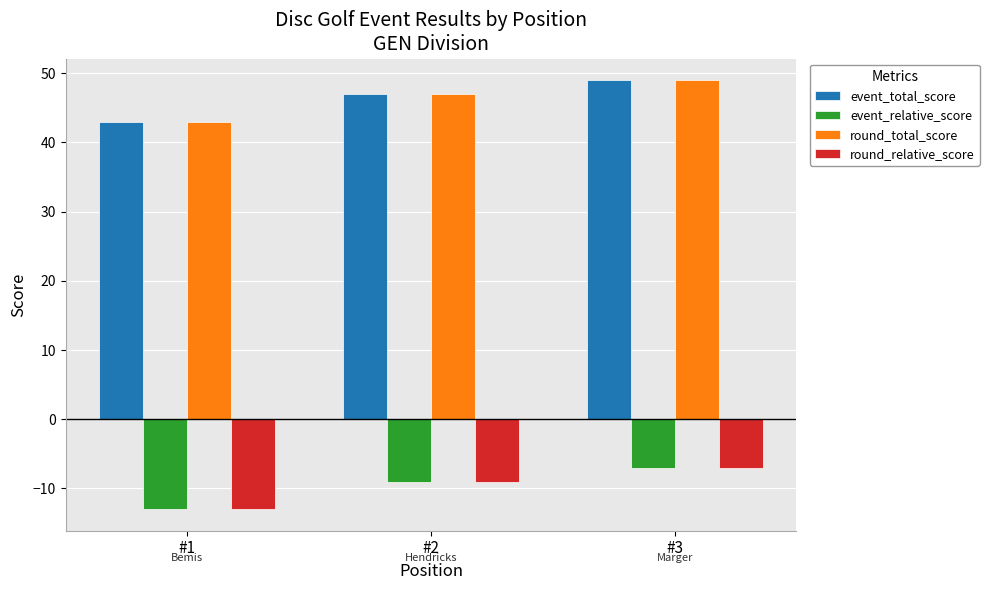

What are all the series names shown in the legend?

event_total_score, event_relative_score, round_total_score, round_relative_score